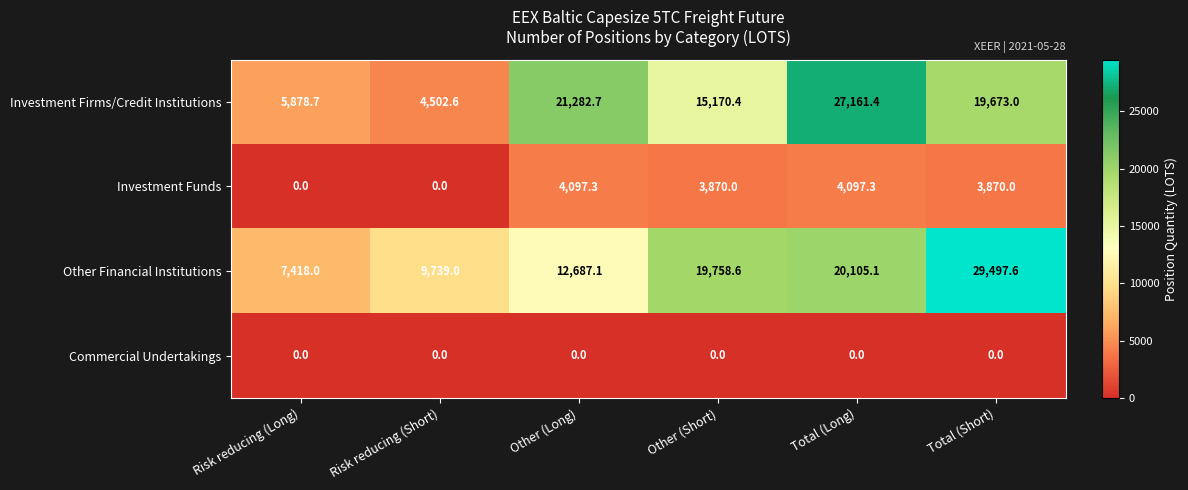

The value of Other Financial Institutions at Other (Short) is 19758.6. True or false?

True